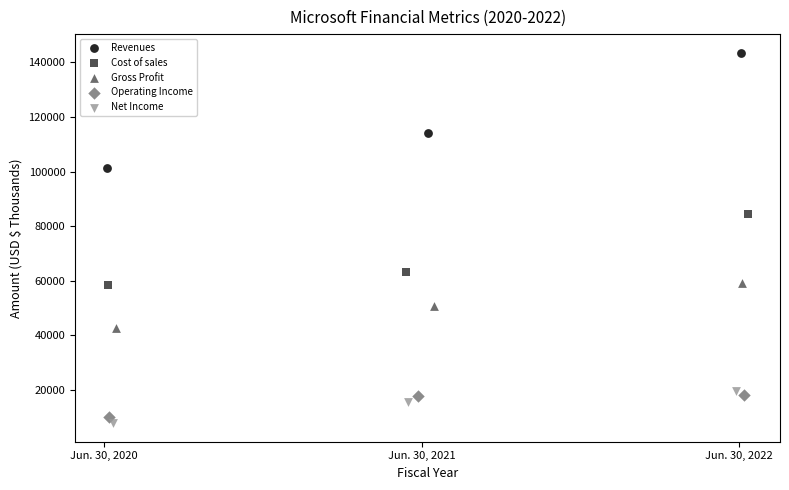

Which series has the largest Y range (max minus min)?

Revenues